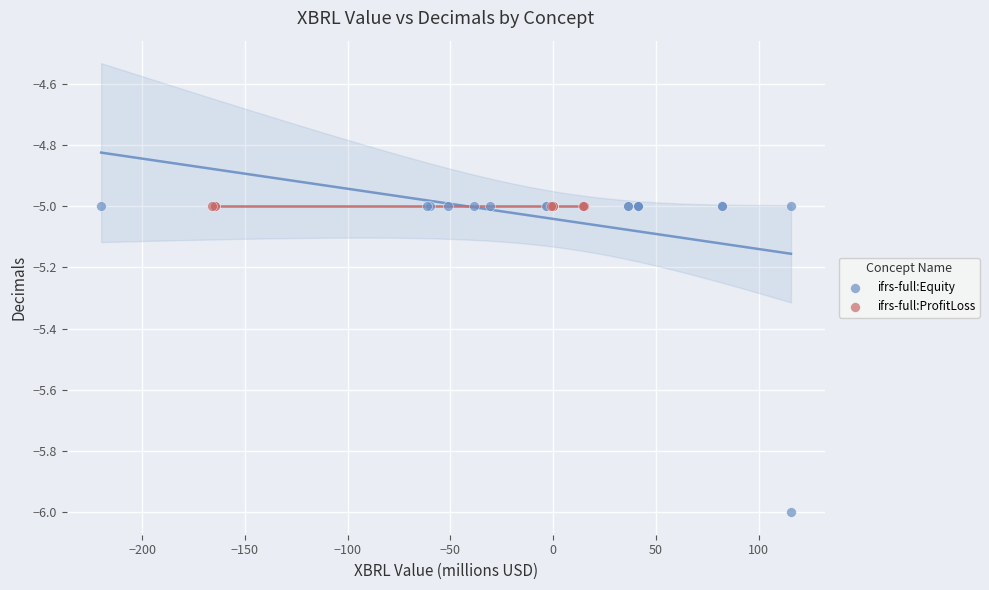

What are all the series names shown in the legend?

ifrs-full:Equity, ifrs-full:ProfitLoss